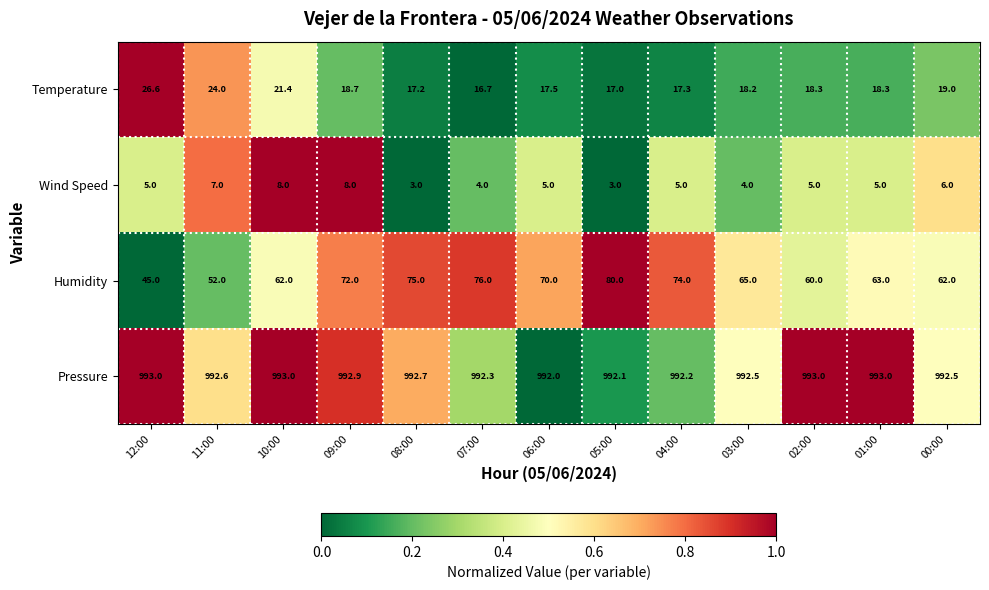

Which series has the largest range (max minus min)?

Humidity